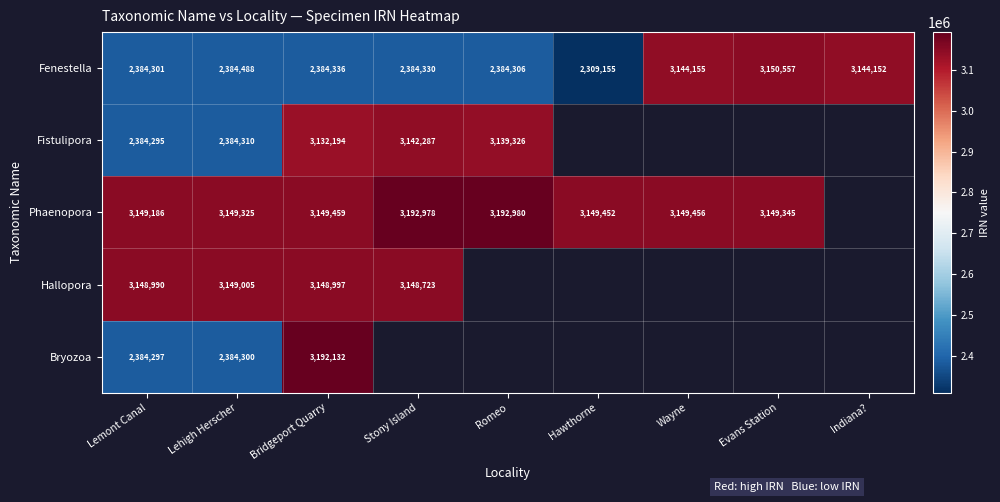

List the labels in order of Fenestella value, largest first.

Evans Station, Wayne, Indiana?, Lehigh Herscher, Bridgeport Quarry, Stony Island, Romeo, Lemont Canal, Hawthorne